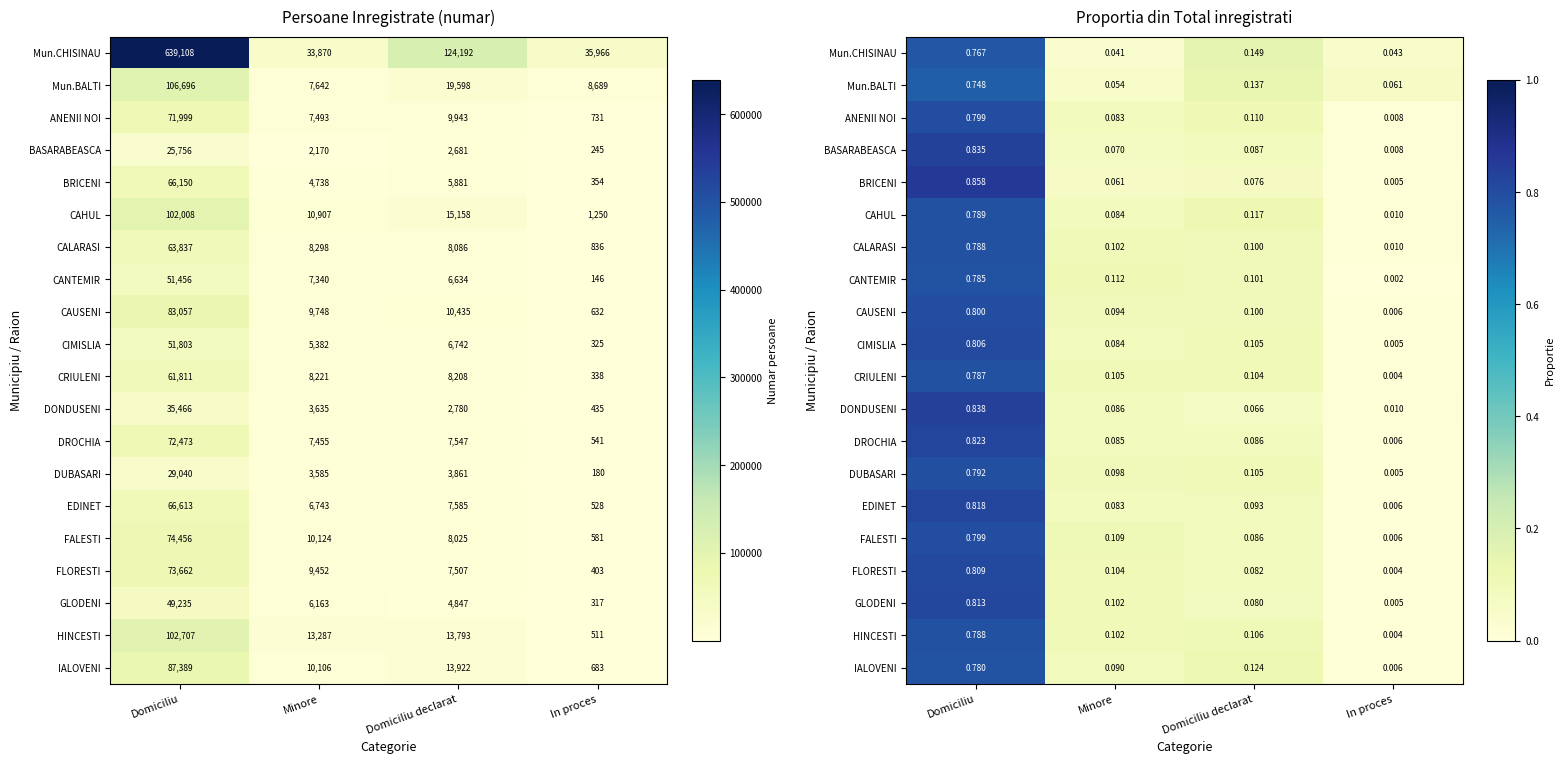

Rank the series by their maximum value, from lowest to highest.

Mun.BALTI, Mun.CHISINAU, IALOVENI, CANTEMIR, CRIULENI, CALARASI, HINCESTI, CAHUL, DUBASARI, ANENII NOI, FALESTI, CAUSENI, CIMISLIA, FLORESTI, GLODENI, EDINET, DROCHIA, BASARABEASCA, DONDUSENI, BRICENI